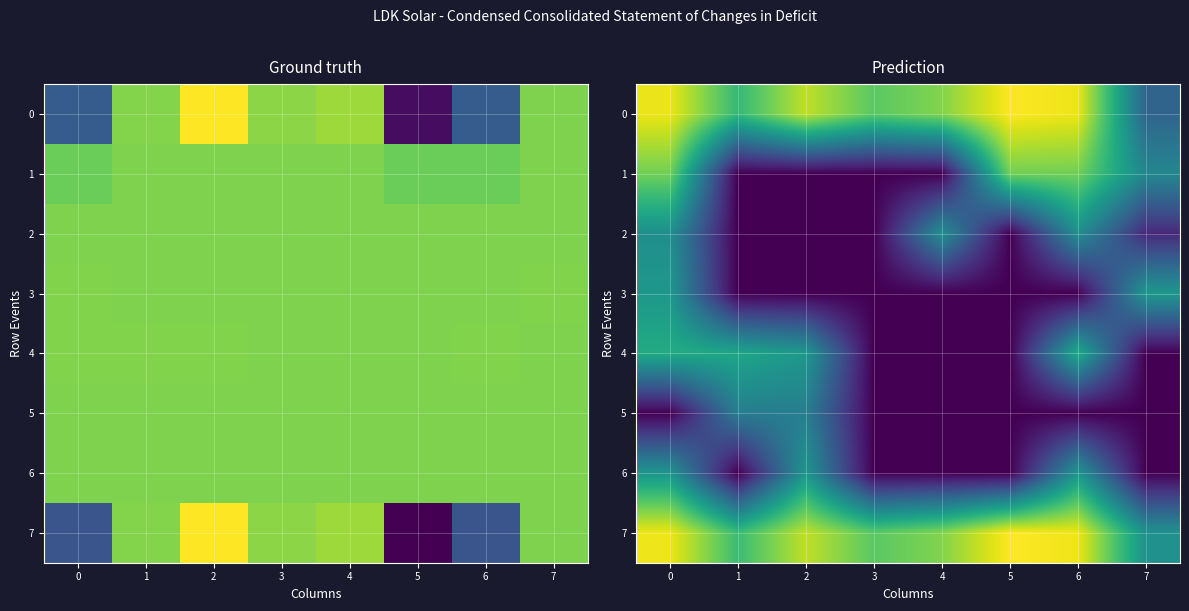

Which has a higher value, 6 or 4?

6